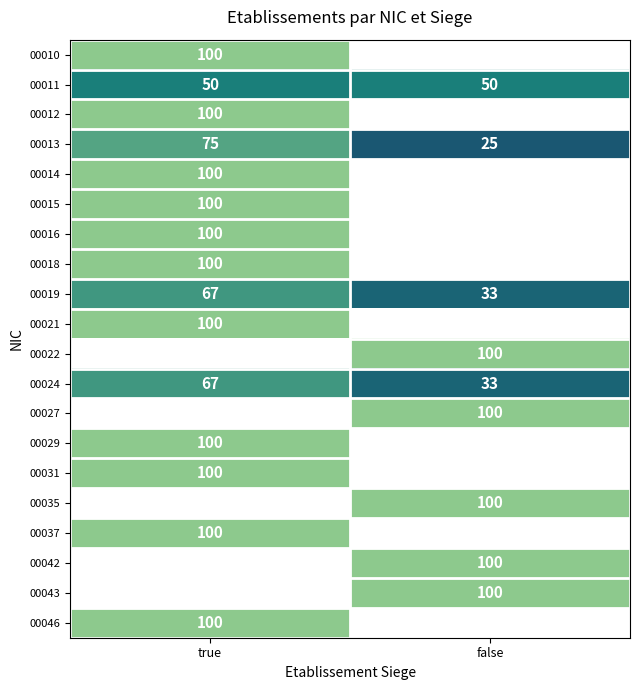

Is the value of 00024 at false greater than the value of 00010 at true?

No